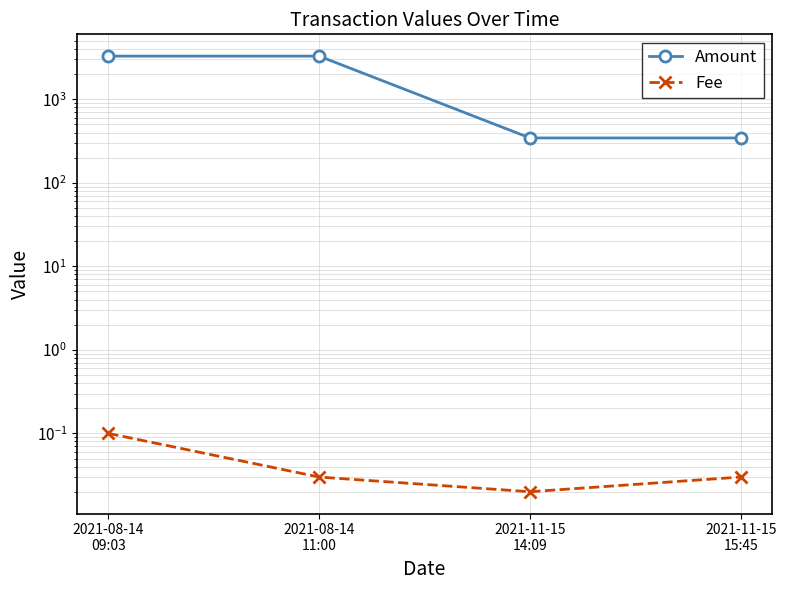

What value does the Fee series have at 2021-08-14
09:03?

0.1